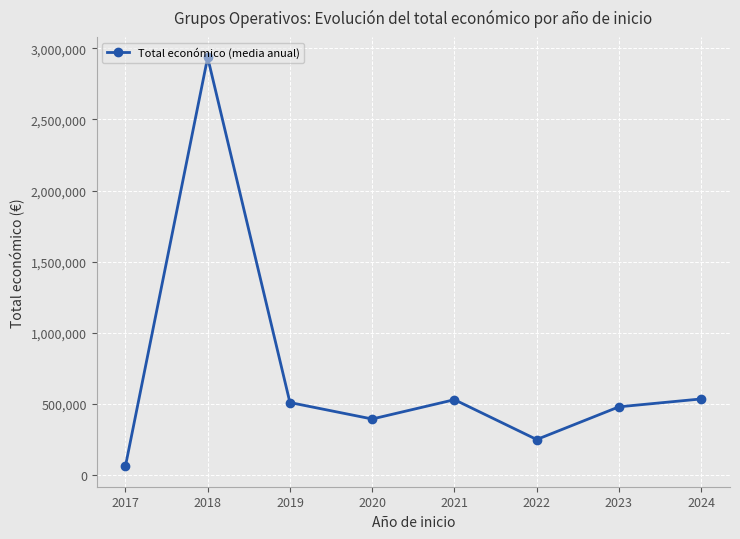

At which category does the chart reach its peak across all series?

2018